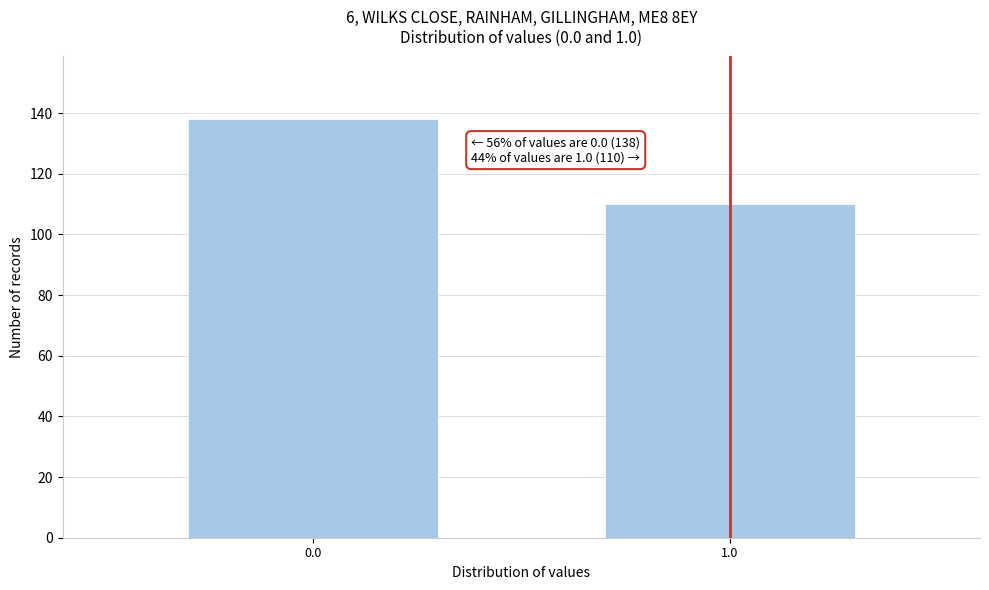

Reading right to left, transcribe all the data shown in this chart.

110	138